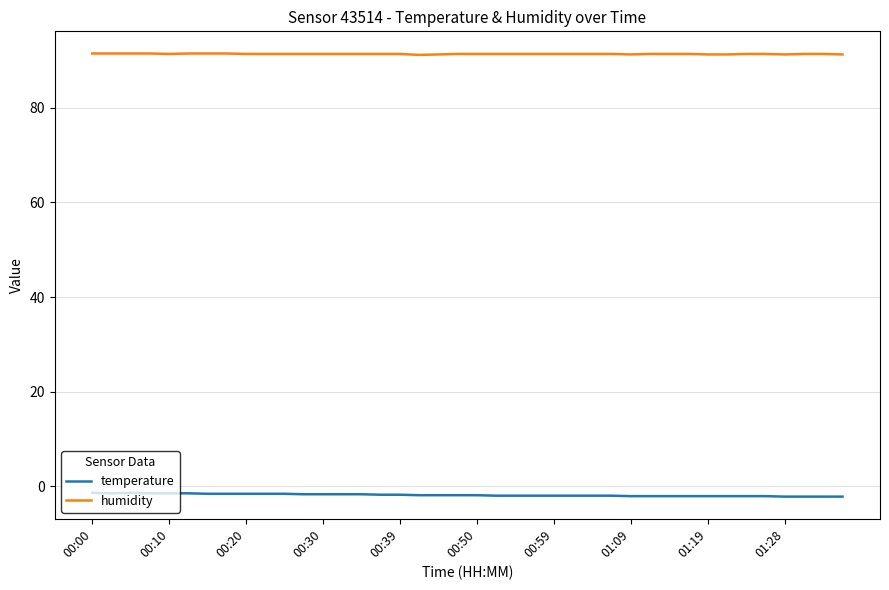

List the series in order of their overall mean, lowest first.

temperature, humidity